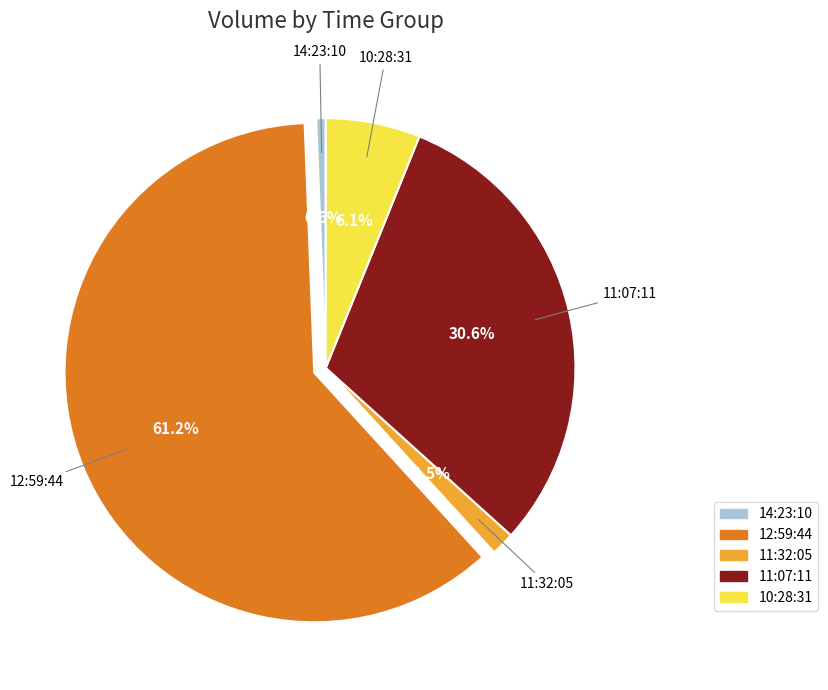

Is there a majority slice in this chart?

Yes